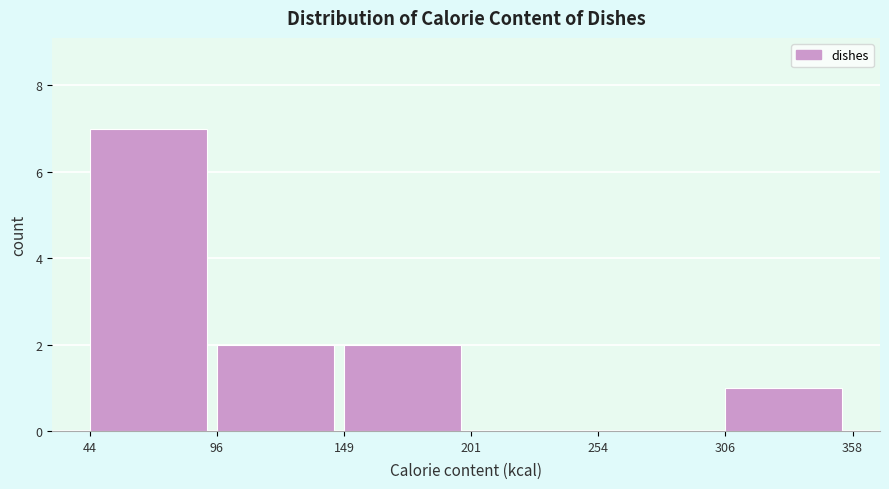

Which range on the x-axis has the tallest bar?

44 to 96